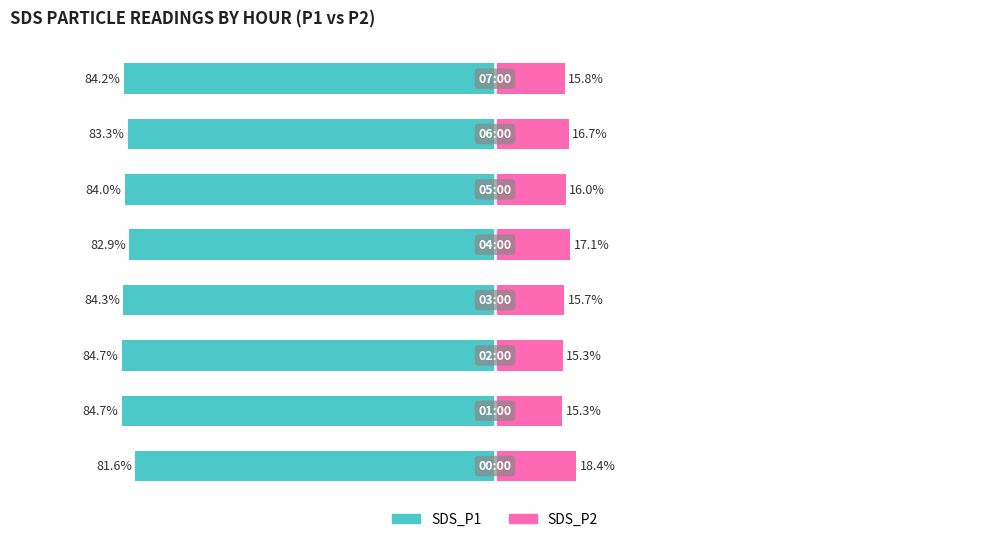

What is the average value of the SDS_P2 series?

16.3